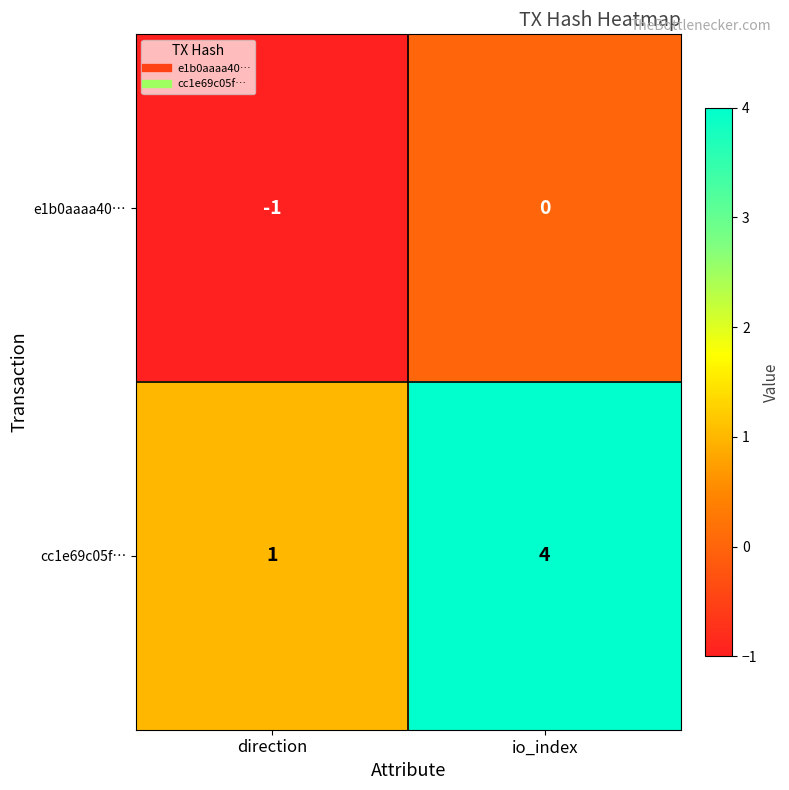

Which series has the largest total across all categories?

cc1e69c05f…